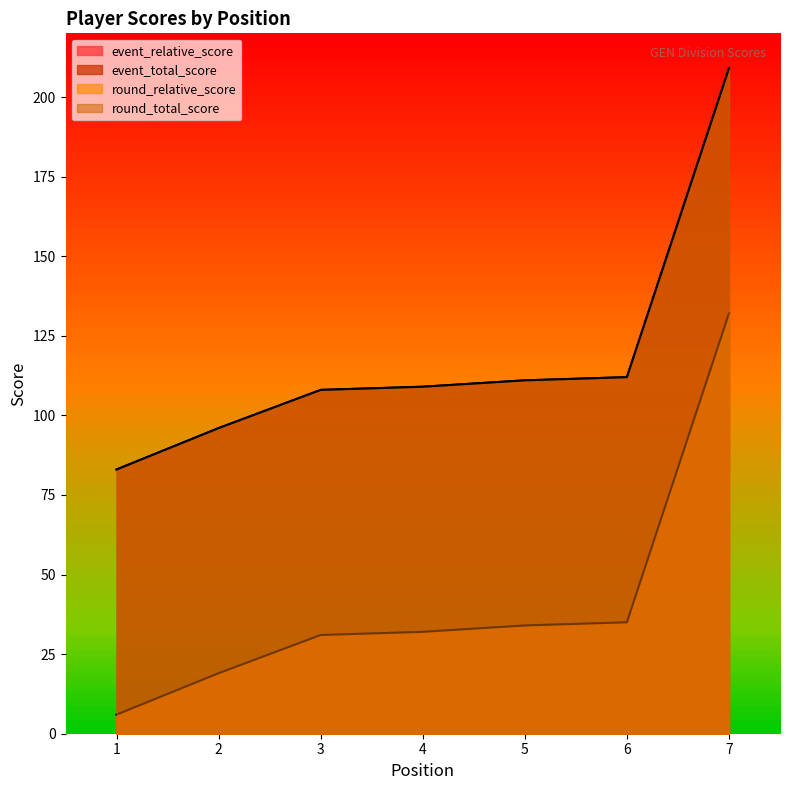

Which series has the widest spread of values?

event_relative_score